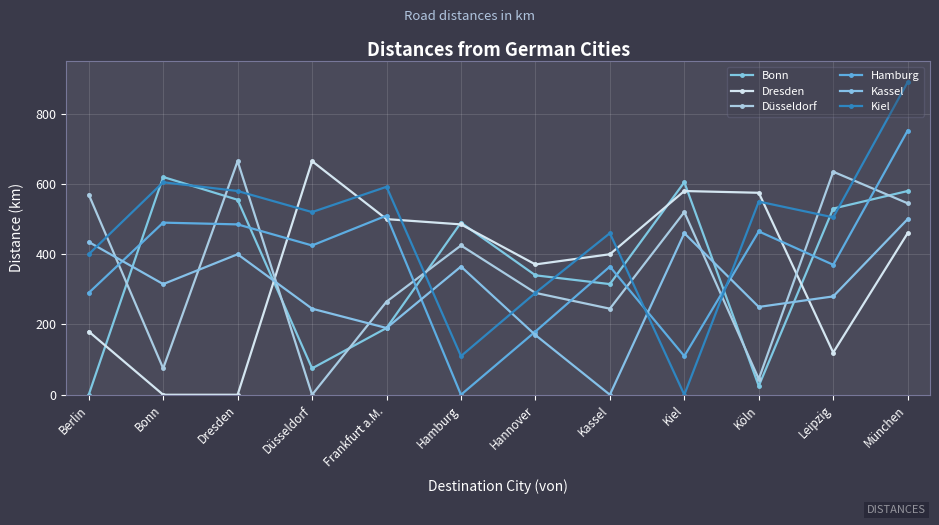

Which category has the highest value in the Düsseldorf series?

Dresden